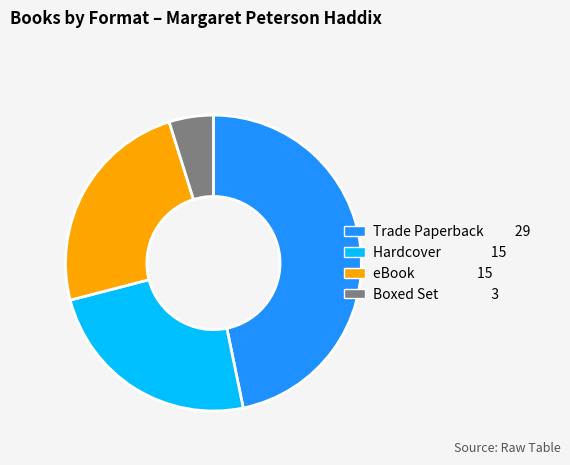

Which category has the biggest portion of the pie?

Trade Paperback